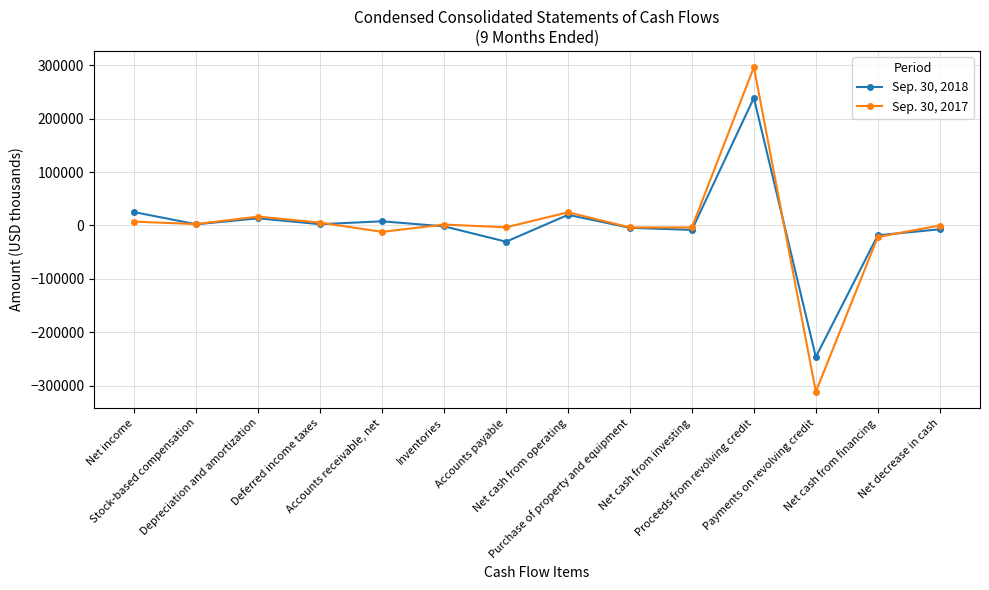

At which label does Sep. 30, 2018 reach its minimum?

Payments on revolving credit